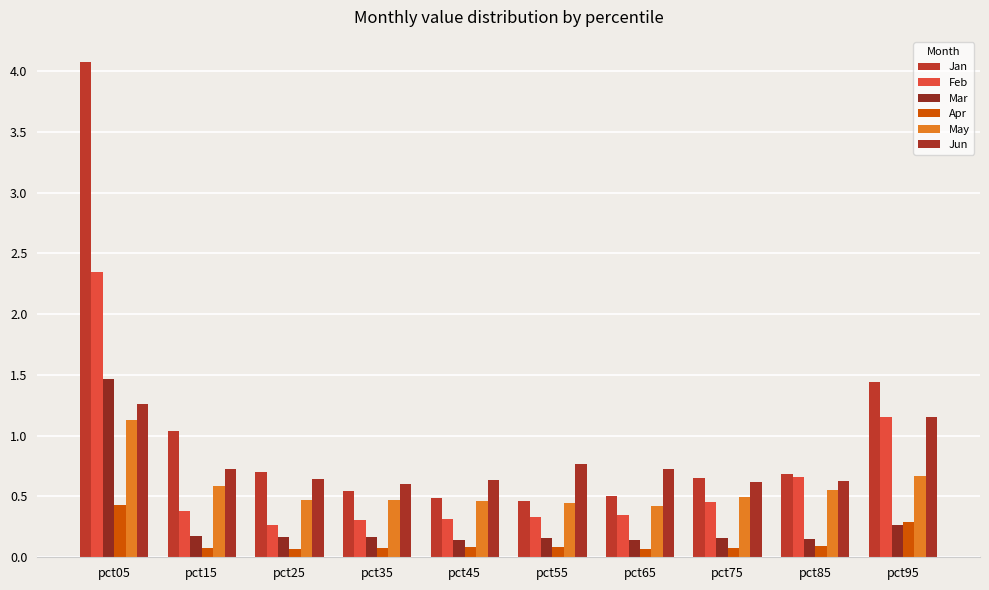

What is the difference between the maximum and minimum values in the Jun series?

0.7